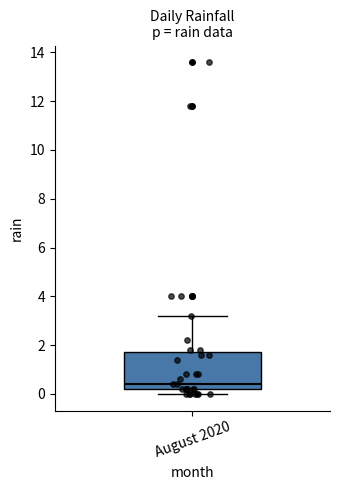

Read this box plot against the y-axis: the position of the median line, the range covered by the box, and the ends of both whiskers. The values are not printed on the chart, so give them approximately, as read against the axis.

median 0.4, box 0.2 to 1.8, whiskers 0.0 to 3.2